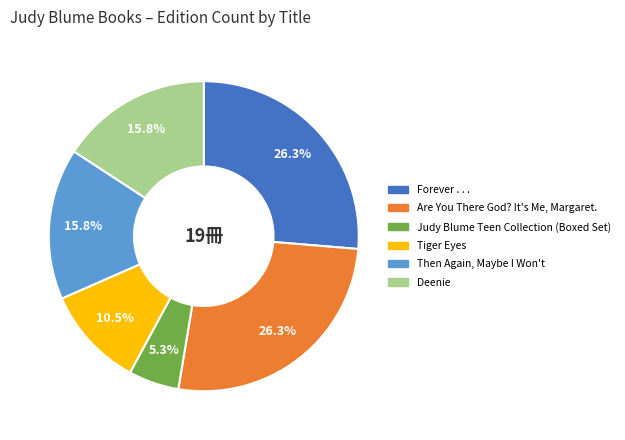

The Judy Blume Teen Collection (Boxed Set) slice represents 13% of the pie. True or false?

False